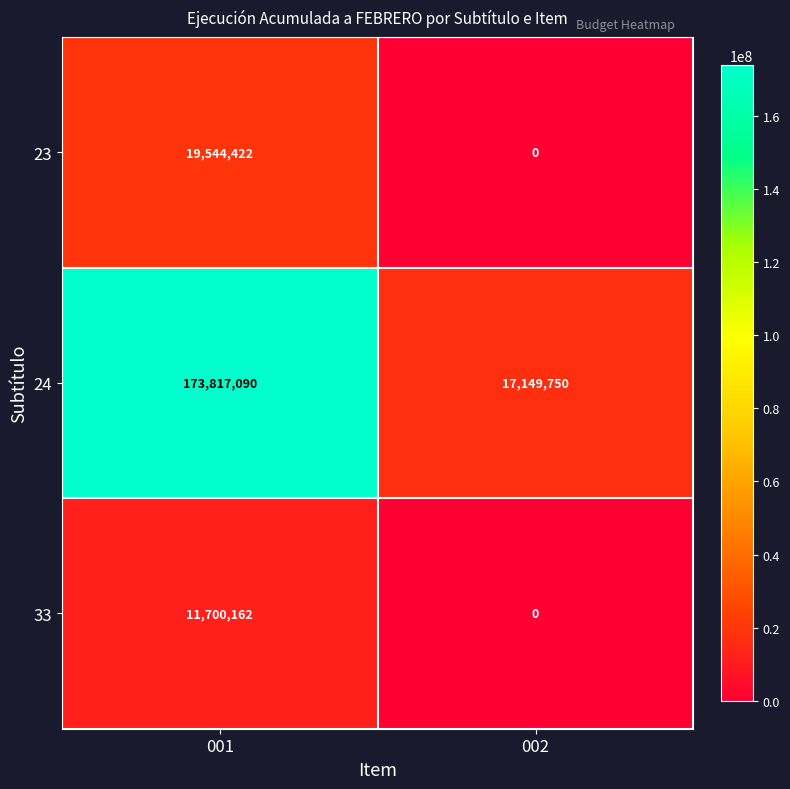

Reading left to right, transcribe all the data shown in this chart.

23: 001=19544422	002=0
24: 001=173817090	002=17149750
33: 001=11700162	002=0